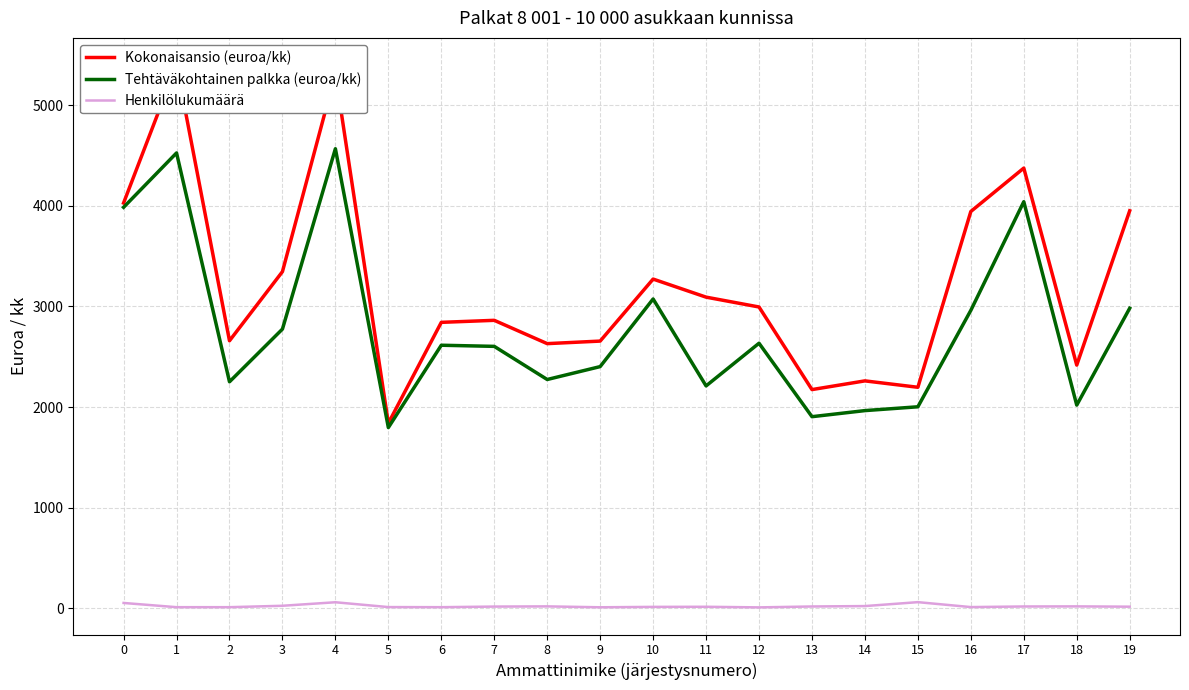

Is it true that Henkilölukumäärä equals 5.4 at 1?

False